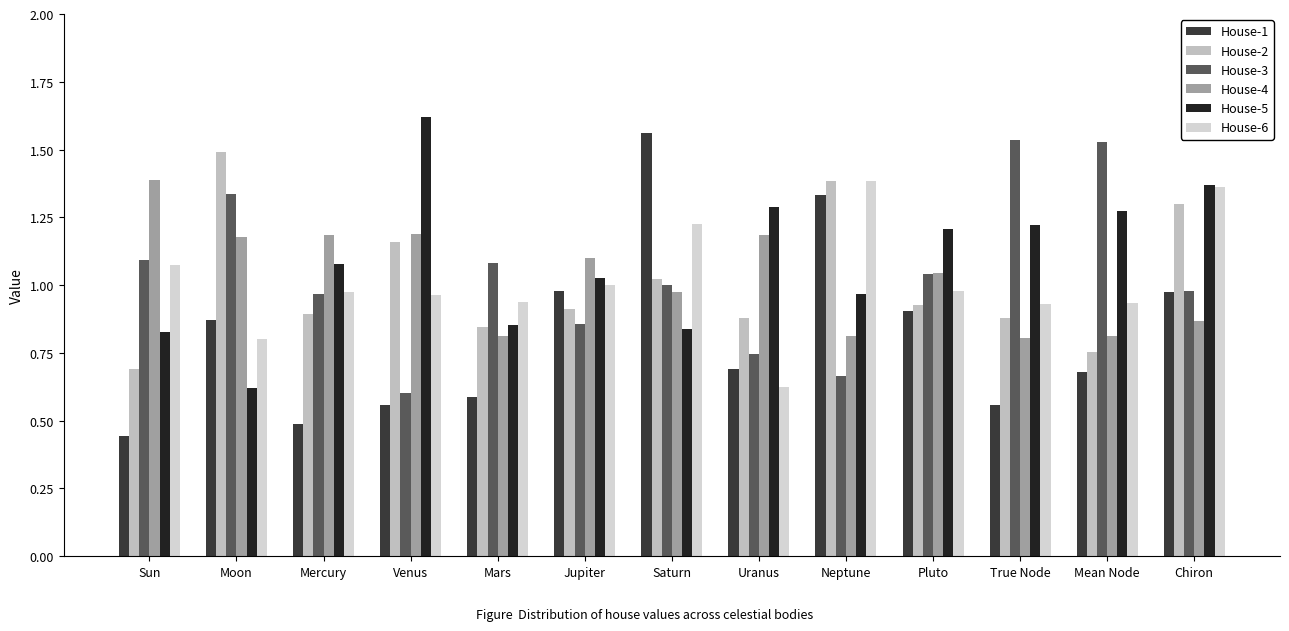

The House-5 series shows 0.6 at Venus. True or false?

False